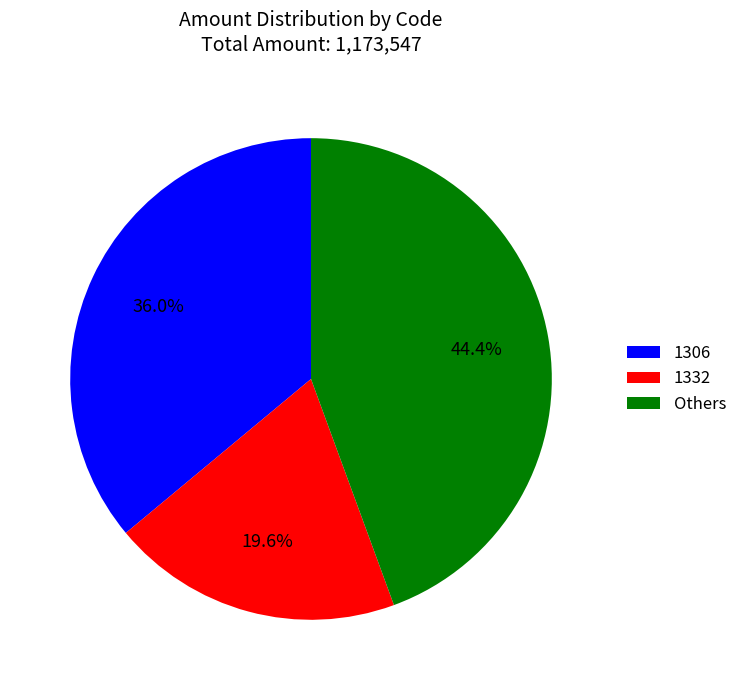

Which slice is the smallest?

1332